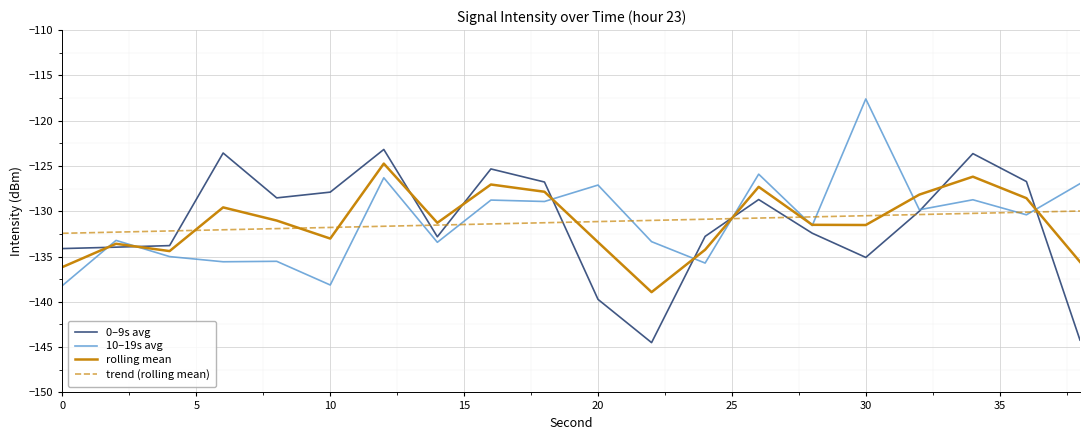

What is the smallest value displayed?

-144.5